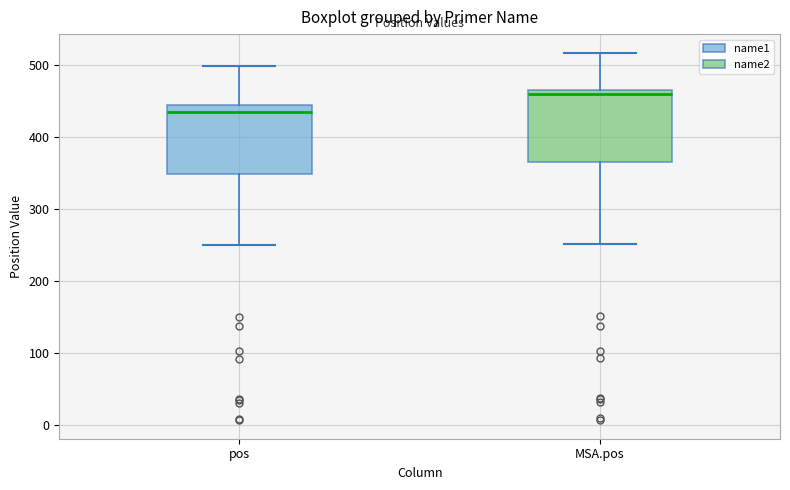

Reading left to right, transcribe this box plot: for each box, give where its median line is, the range the box spans, and where its two whiskers end, as read against the y-axis. The values are not printed on the chart, so give them approximately, as read against the axis.

pos: median 430, box 350 to 440, whiskers 250 to 500
MSA.pos: median 460, box 370 to 470, whiskers 250 to 520